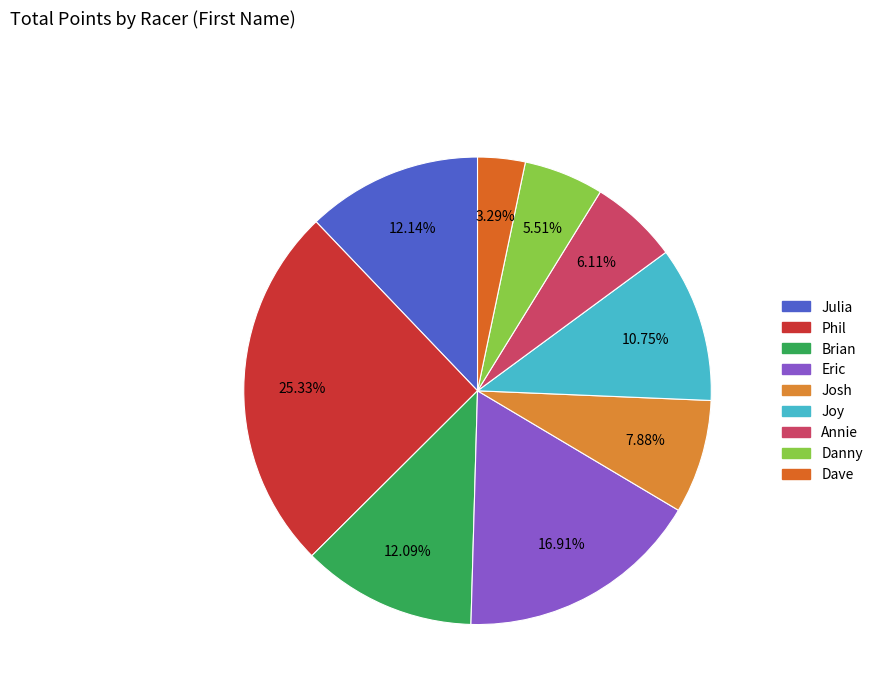

Which category has the biggest portion of the pie?

Phil